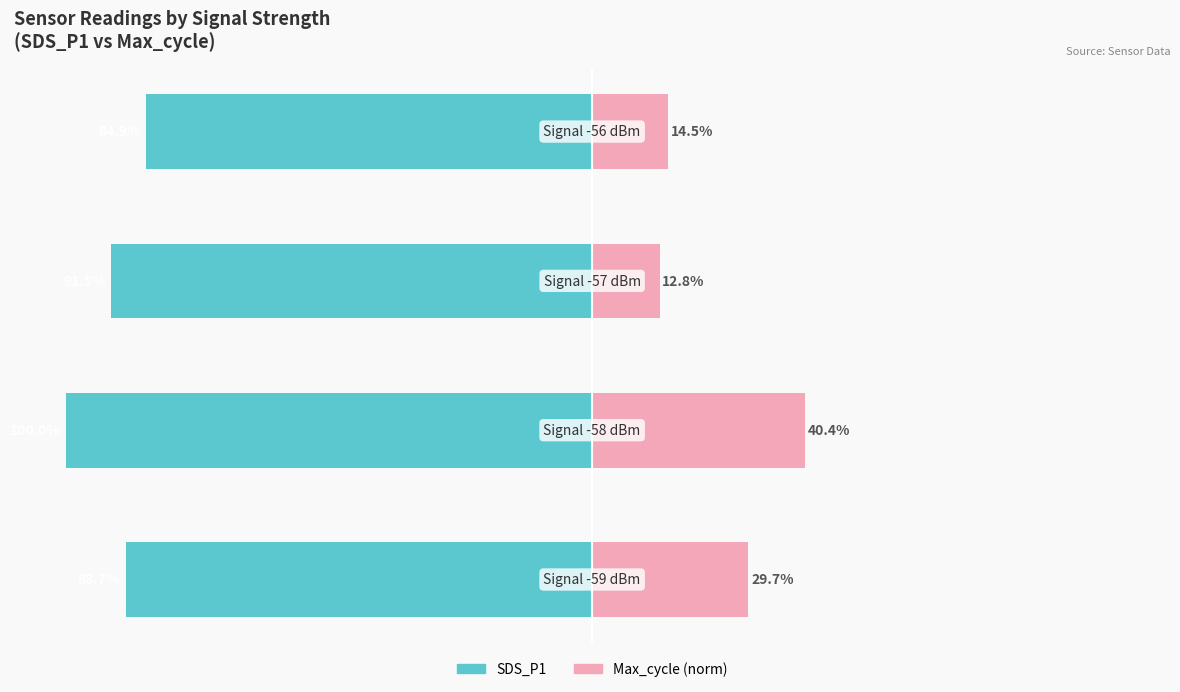

Reading right to left, extract all data points from this chart.

SDS_P1: -84.9	-91.5	-100.0	-88.7
Max_cycle (norm): 14.5	12.8	40.4	29.7